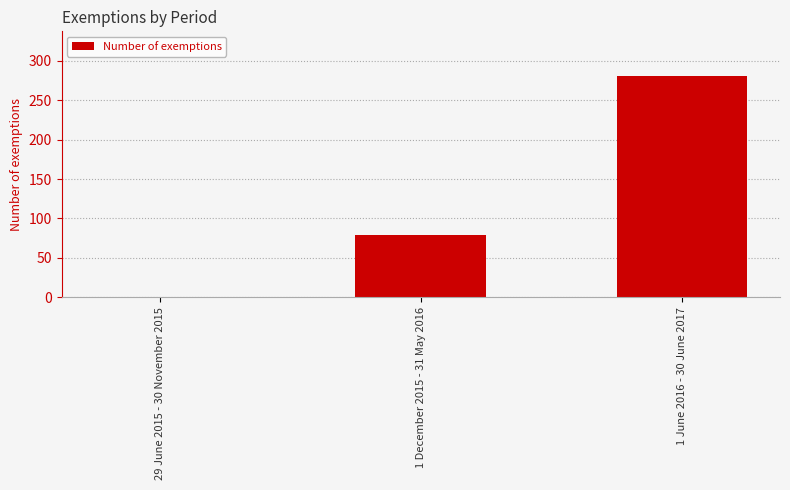

Where is the data nearest to the value 140?

1 December 2015 - 31 May 2016